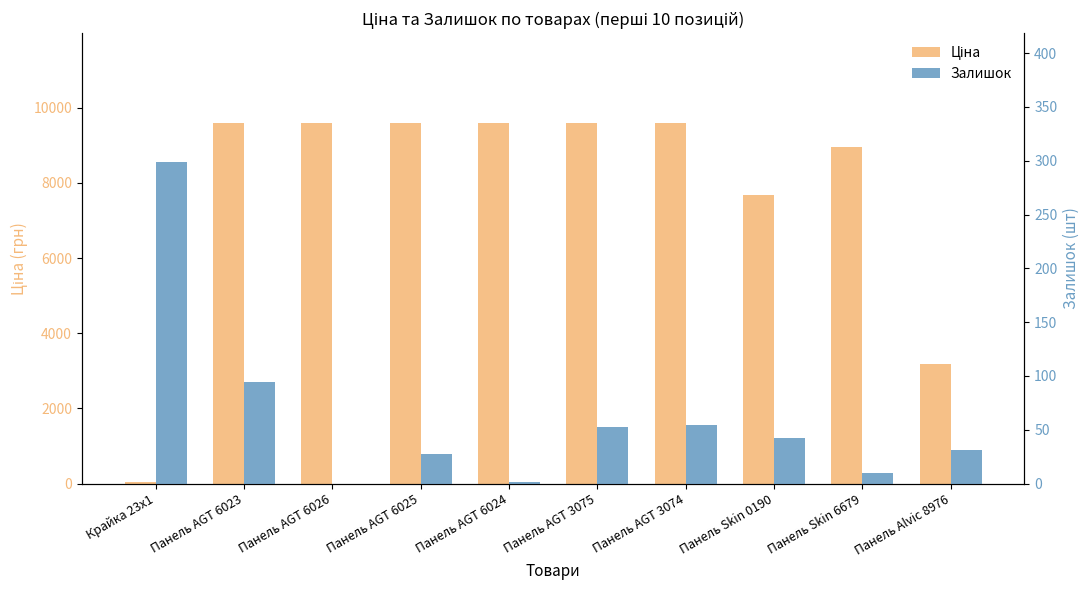

How many series are shown in this chart?

2